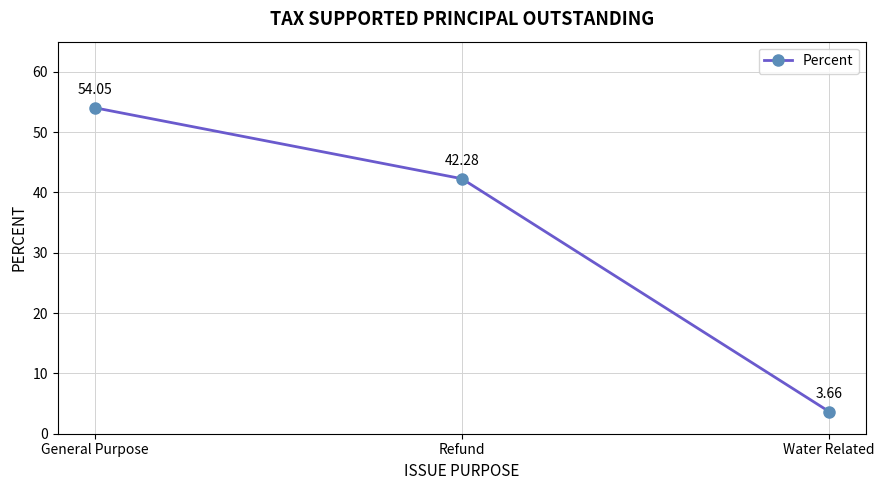

What is the label of the 3rd point from the right?

General Purpose